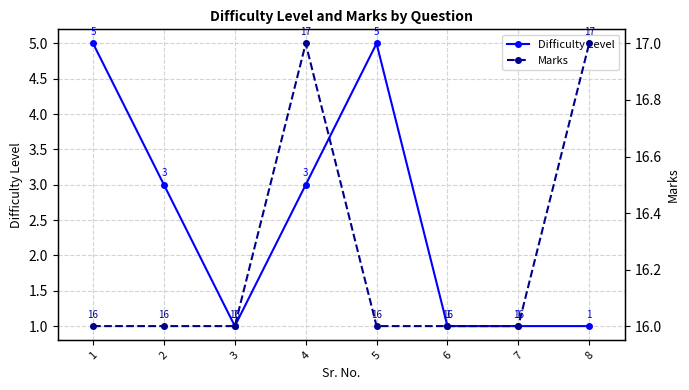

How many data points in Difficulty Level are above 3?

2